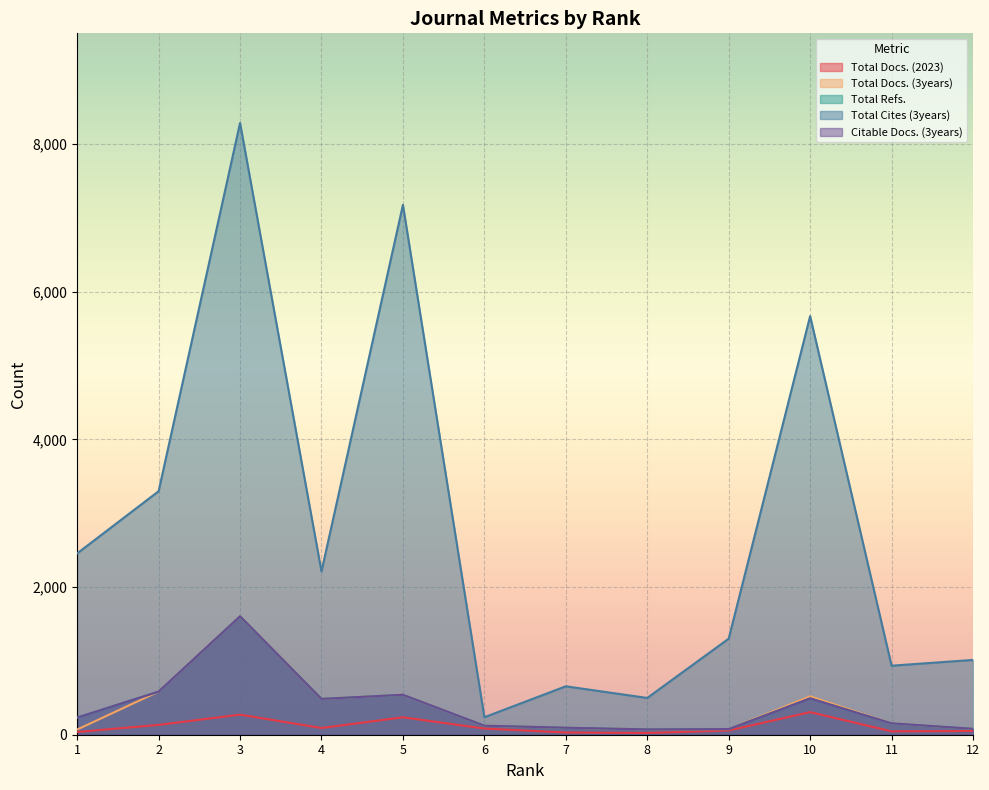

Between 2 and 11, which is larger?

2